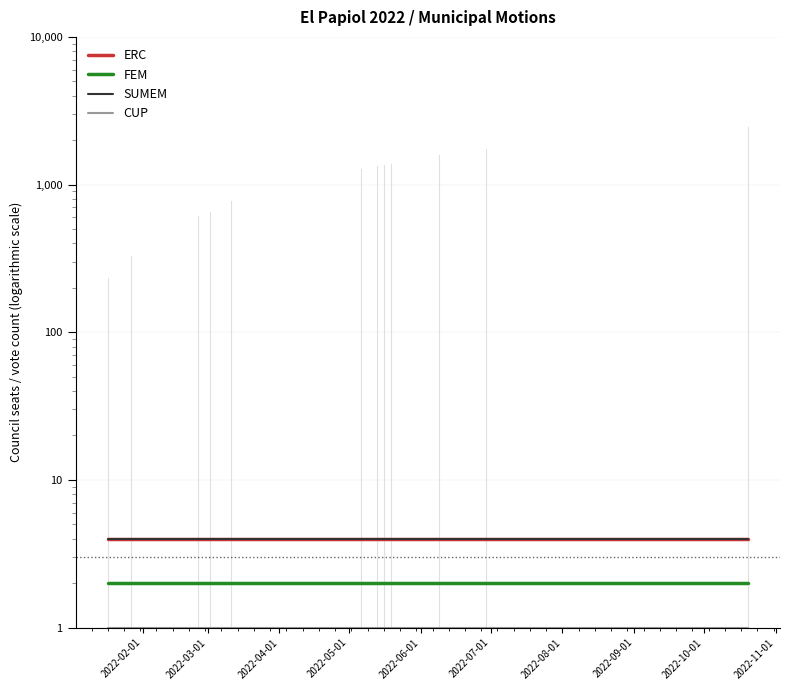

At 2022-11-01, list the series in order from largest to smallest.

ERC, SUMEM, FEM, CUP